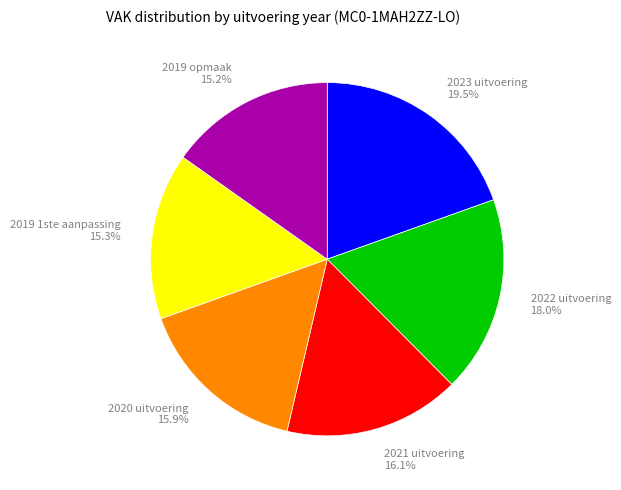

Combined, do 2023 uitvoering and 2022 uitvoering account for over 50%?

No